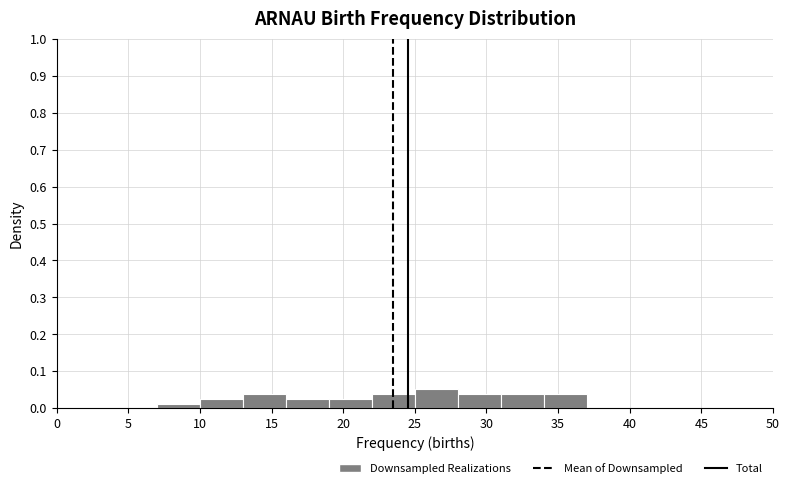

What is the height of the bar covering 16 to 19 on the x-axis? The values are not printed on the chart, so give them approximately, as read against the axis.

0.03